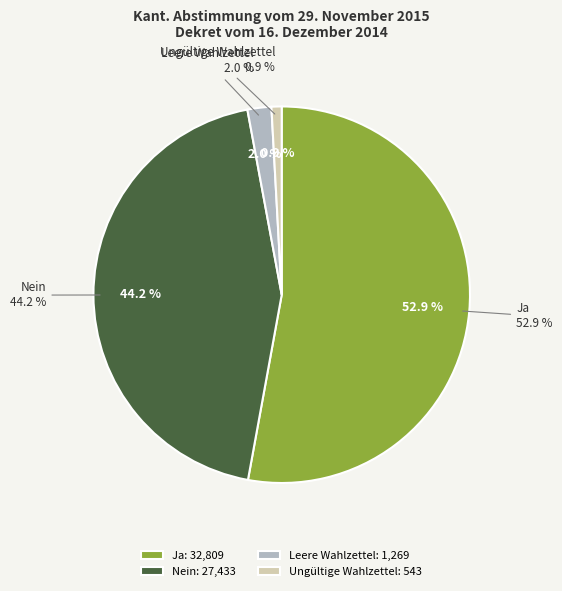

Which has a higher value, Ja or Leere Wahlzettel?

Ja